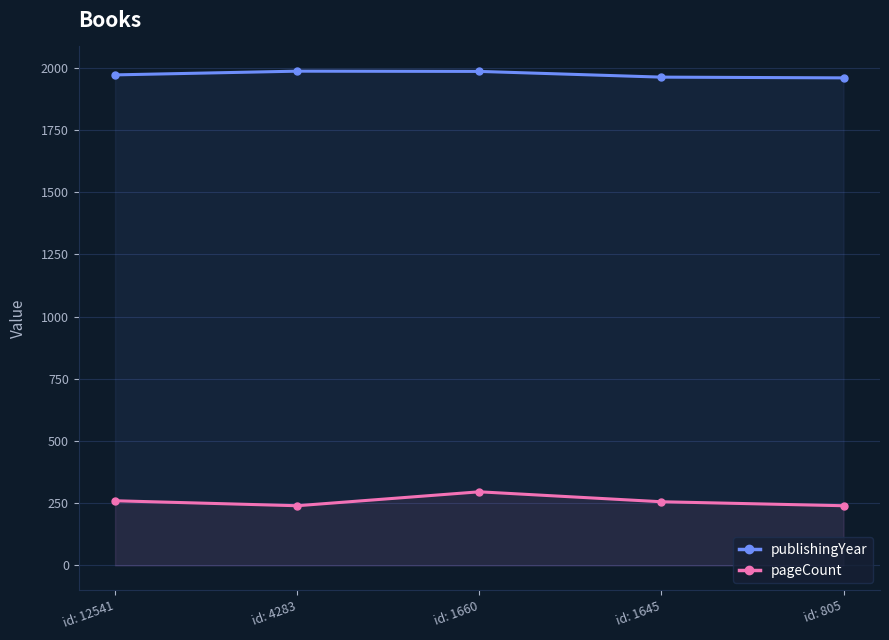

What is the sum of the pageCount values at id: 805 and id: 4283?

480